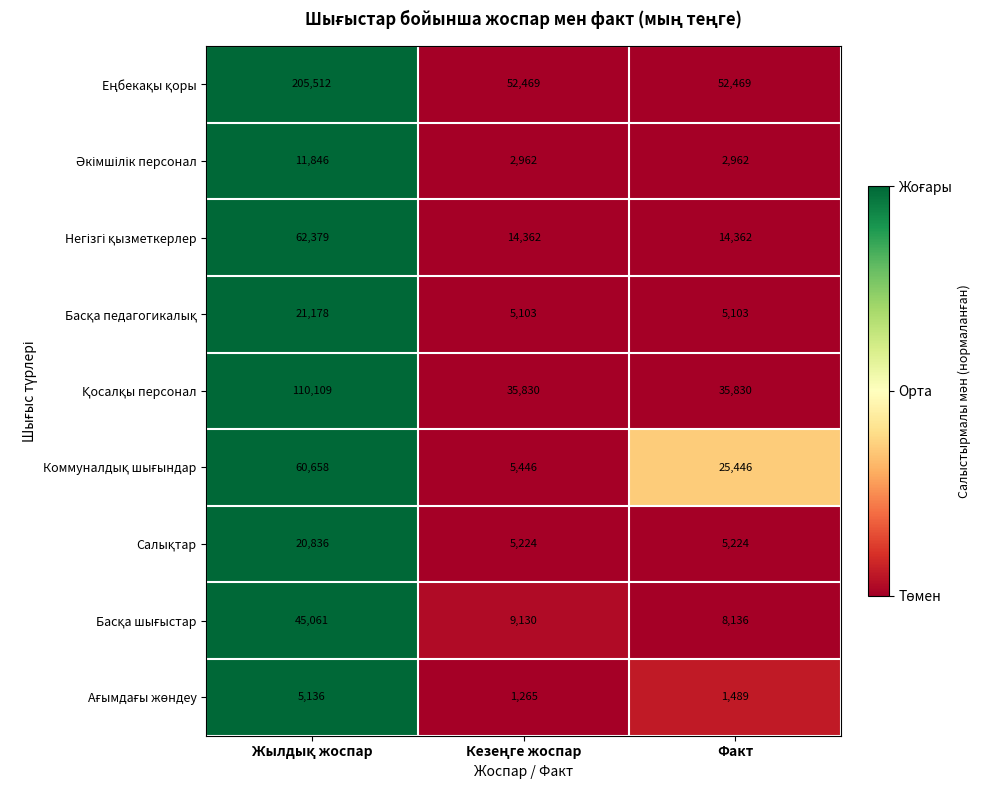

What is the difference between the highest and lowest values at Факт?

50980